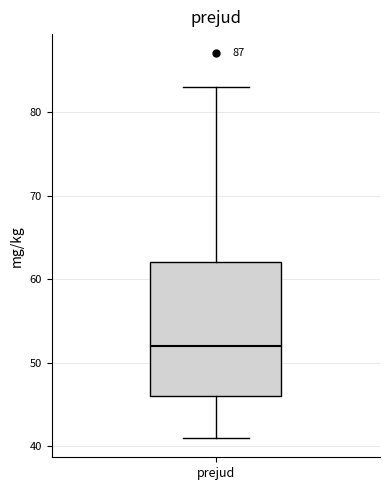

Read this box plot against the y-axis: the position of the median line, the range covered by the box, and the ends of both whiskers. The values are not printed on the chart, so give them approximately, as read against the axis.

median 52, box 46 to 62, whiskers 41 to 83